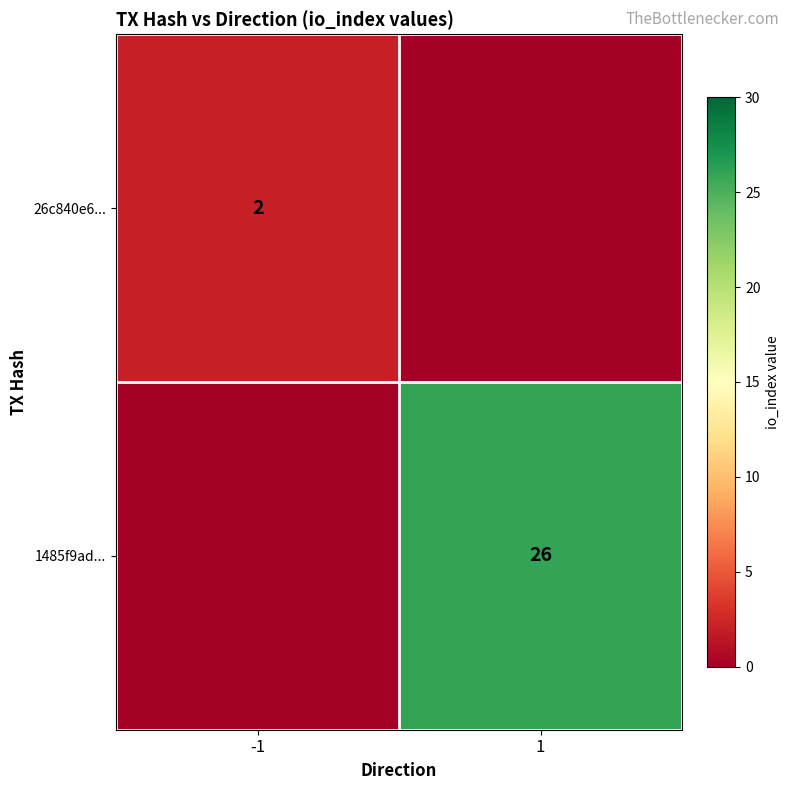

The value of 26c840e6... at -1 is 1. True or false?

False